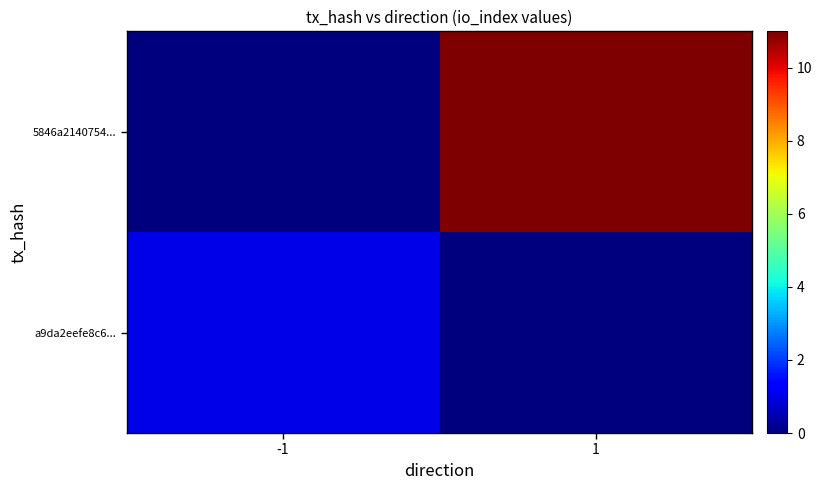

At which category is the sum across all series the highest?

1